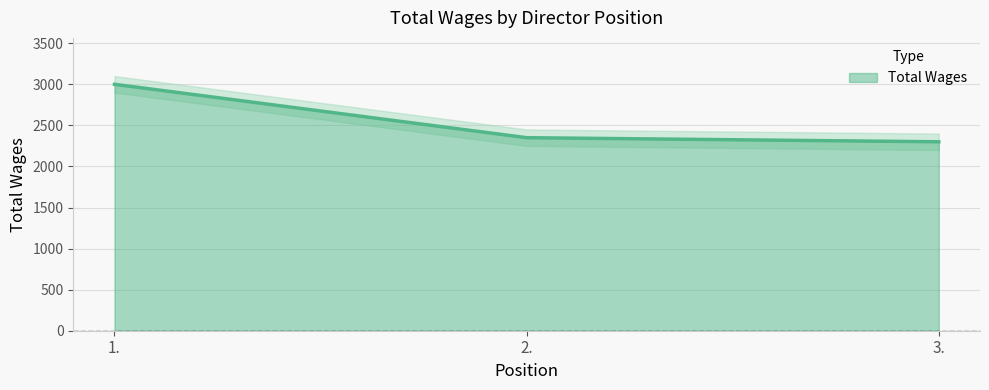

What is the value of the 2nd point from the left?

2350